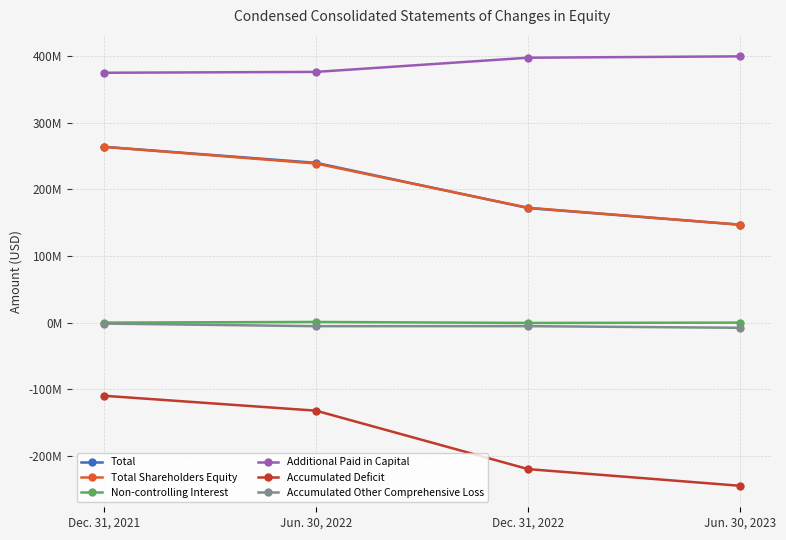

What is the sum of the Total values at Dec. 31, 2021 and Jun. 30, 2023?

410662489